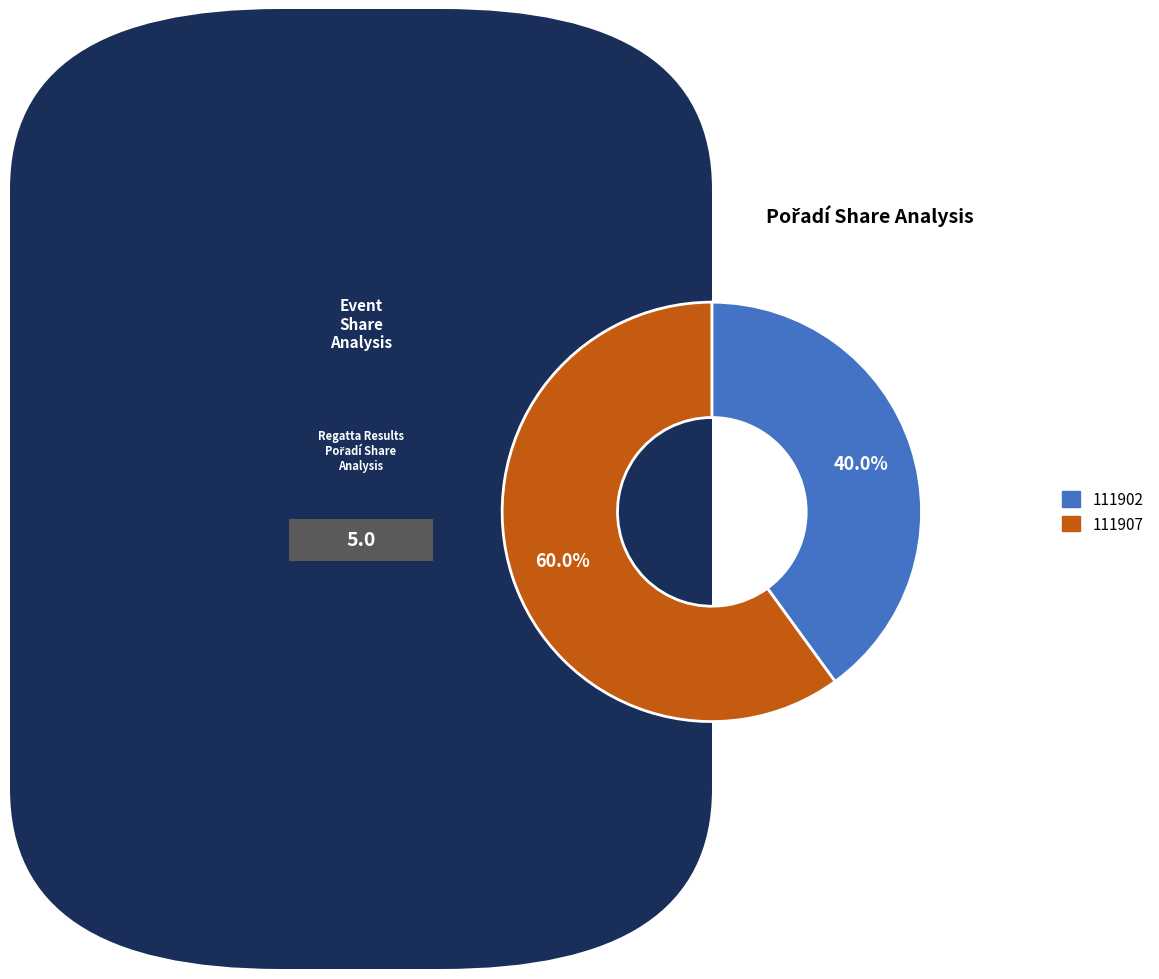

Count the number of slices in the pie.

2